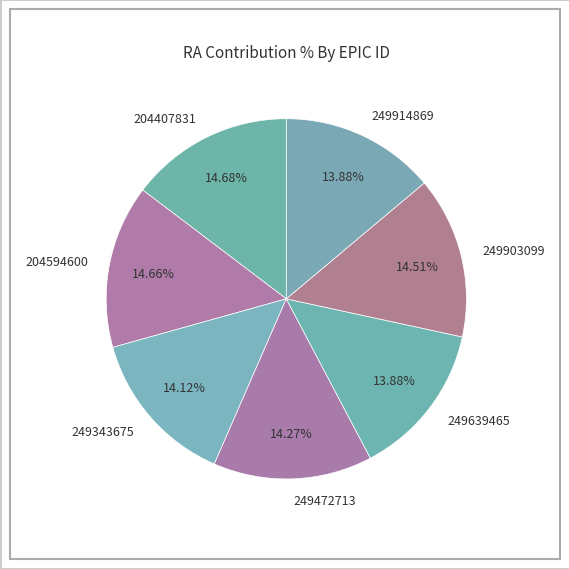

Between 204594600 and 249343675, which is larger?

204594600